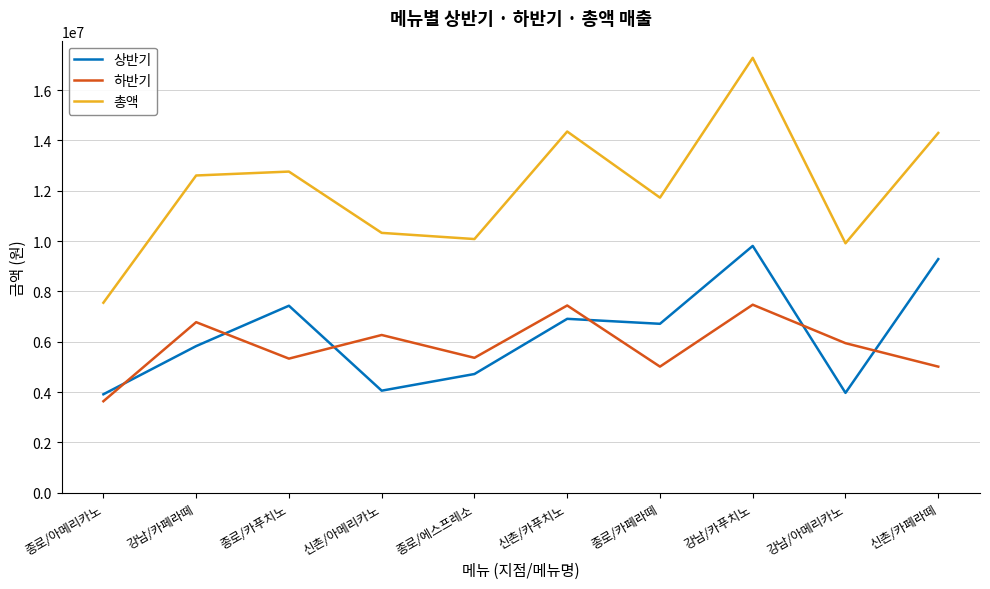

What is the maximum value for 상반기?

9807300